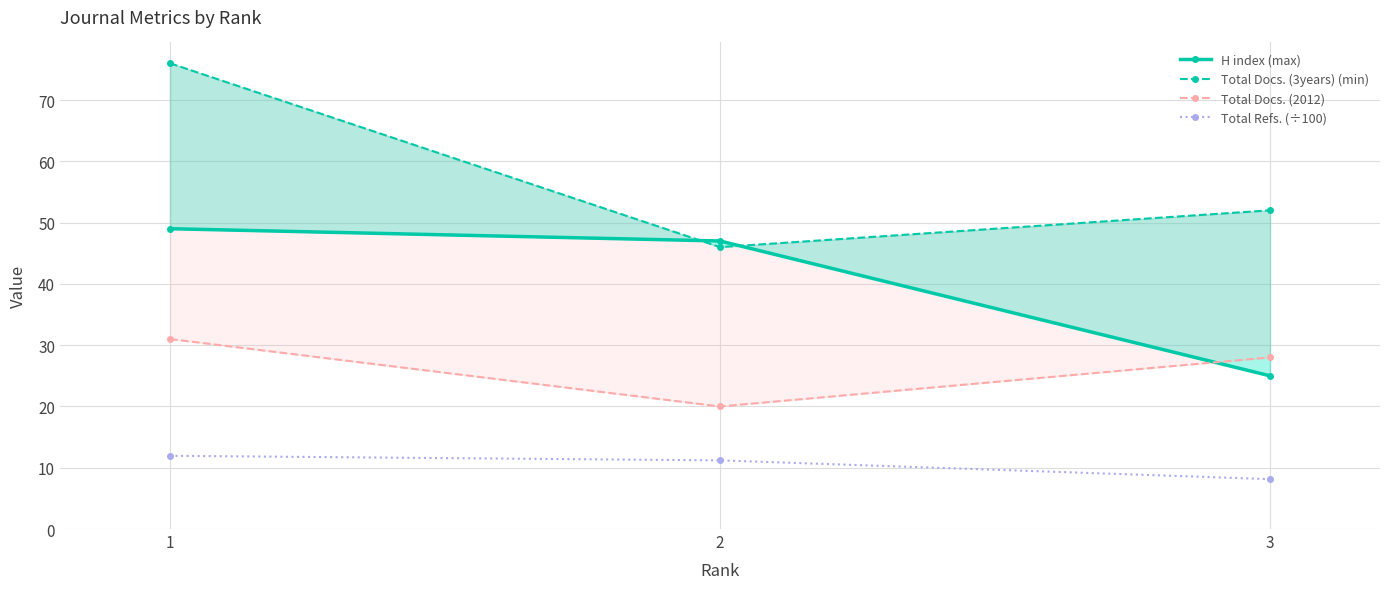

True or false: H index (max) has a value of 72.1 at 2.

False